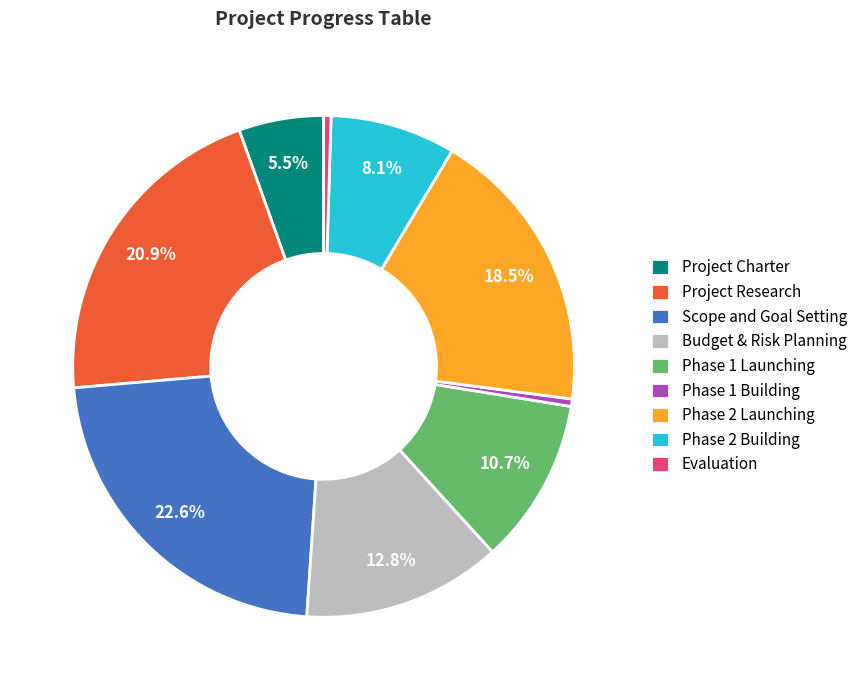

How many slices are in this pie chart?

9